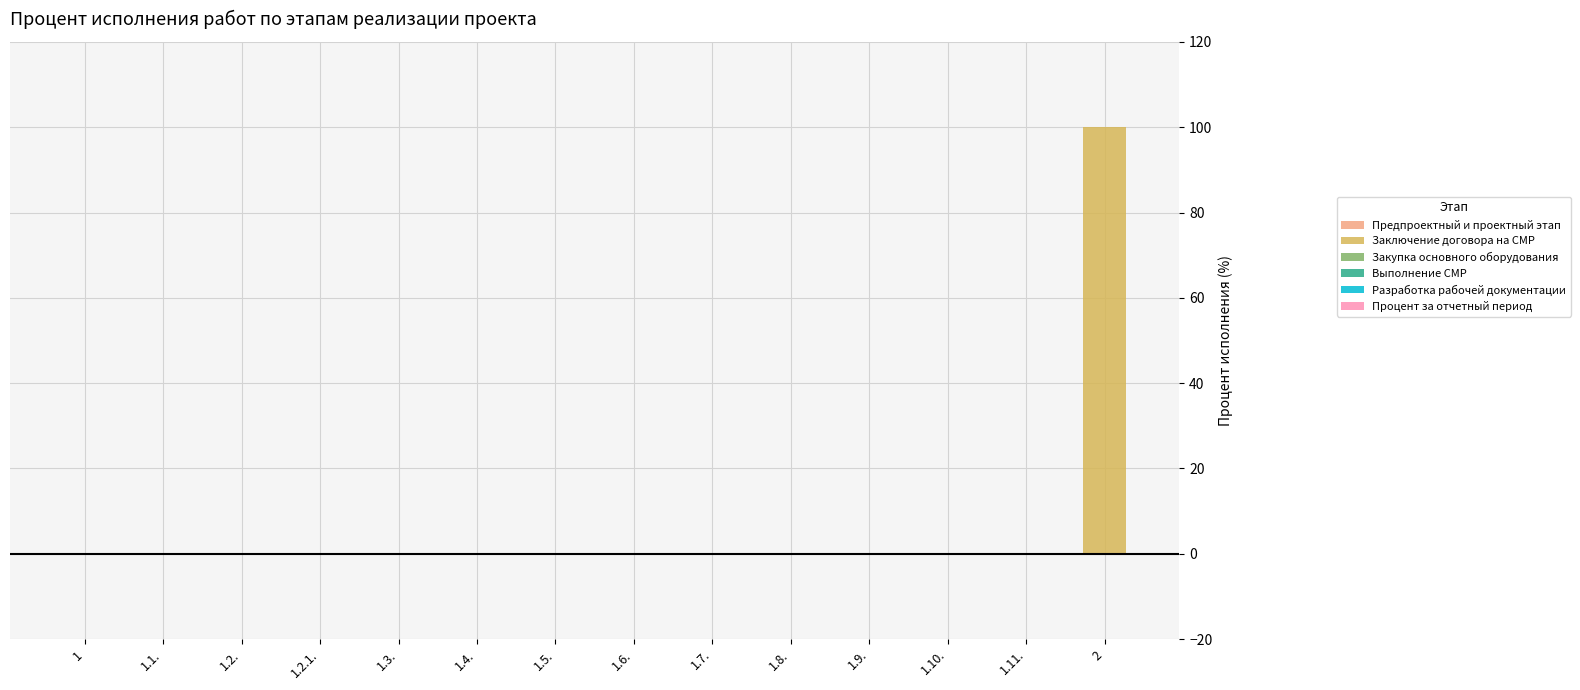

Are the bars horizontal?

No